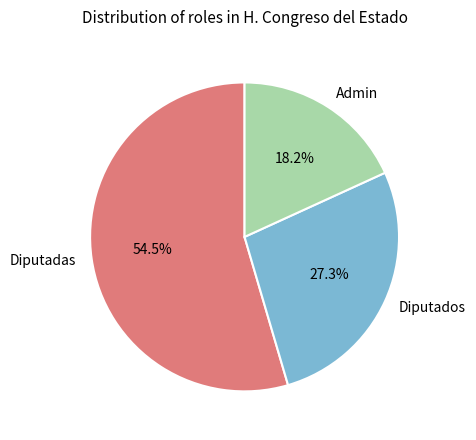

How much of the chart is everything except Diputadas?

45.5%